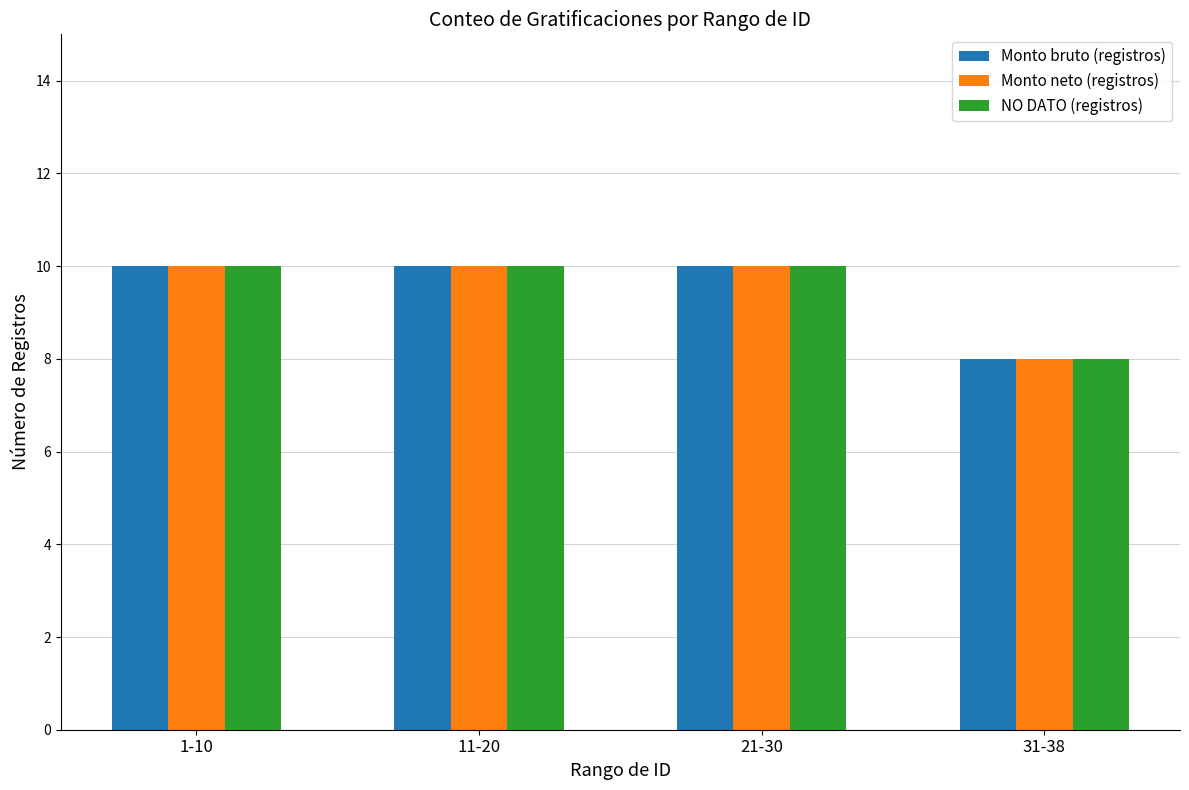

Reading left to right, transcribe all the data shown in this chart.

Monto bruto (registros): 1-10=10	11-20=10	21-30=10	31-38=8
Monto neto (registros): 1-10=10	11-20=10	21-30=10	31-38=8
NO DATO (registros): 1-10=10	11-20=10	21-30=10	31-38=8